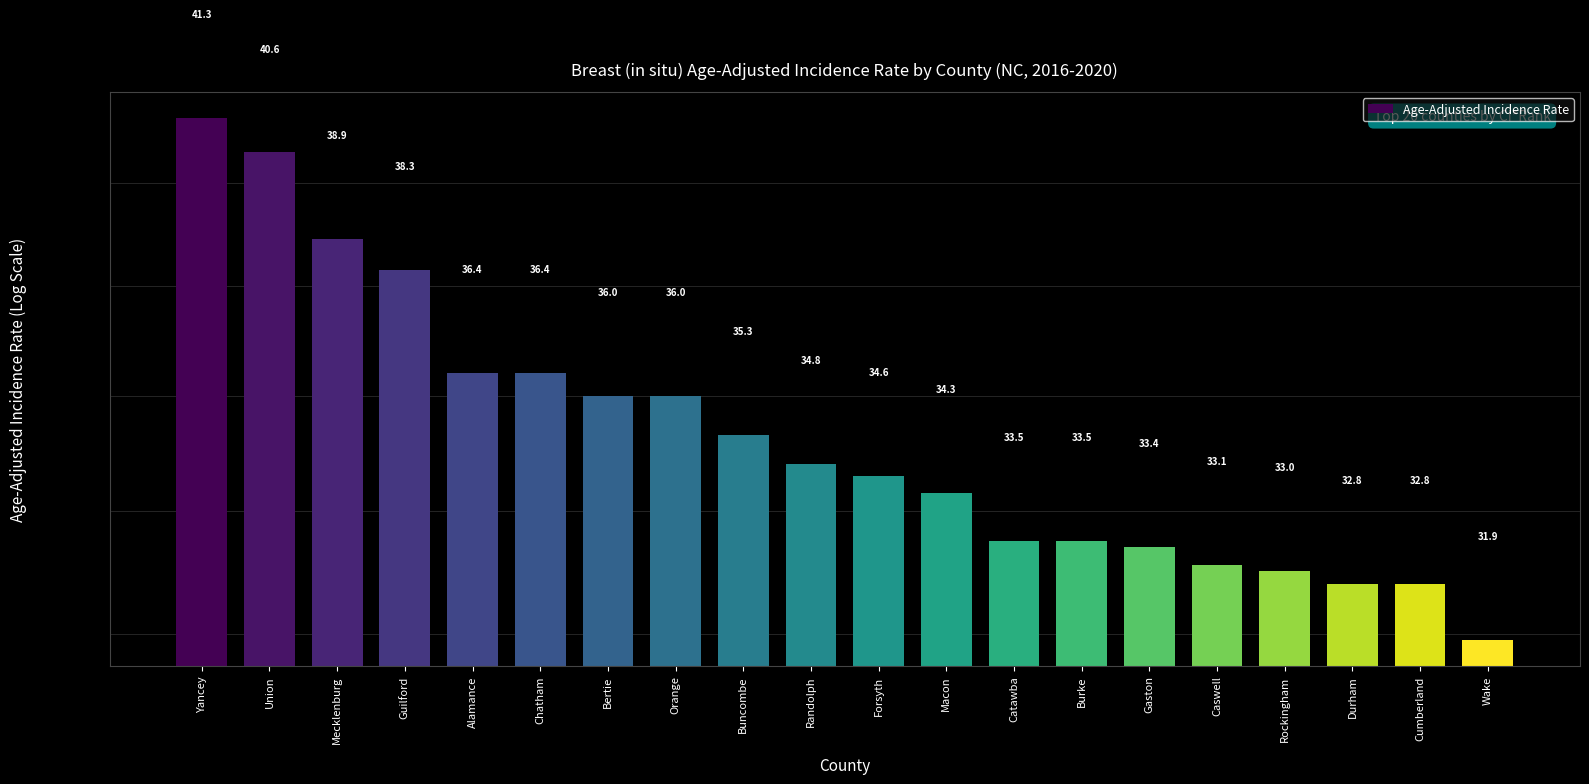

What is the difference between the maximum and minimum values?

9.4